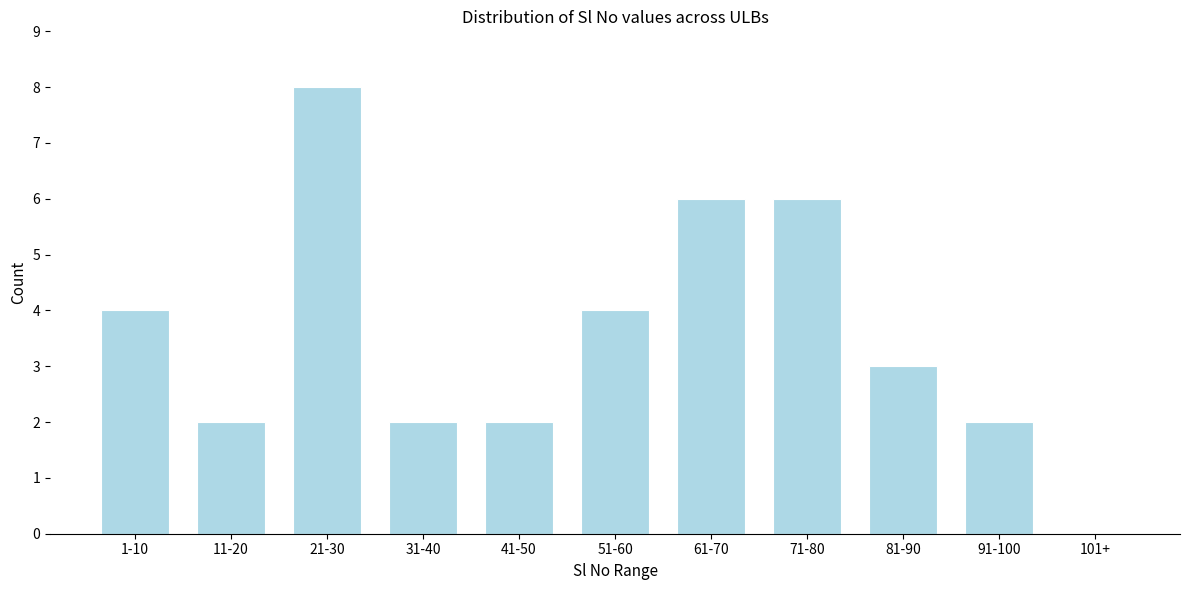

Reading right to left, extract all data points from this chart.

101+=0	91-100=2	81-90=3	71-80=6	61-70=6	51-60=4	41-50=2	31-40=2	21-30=8	11-20=2	1-10=4